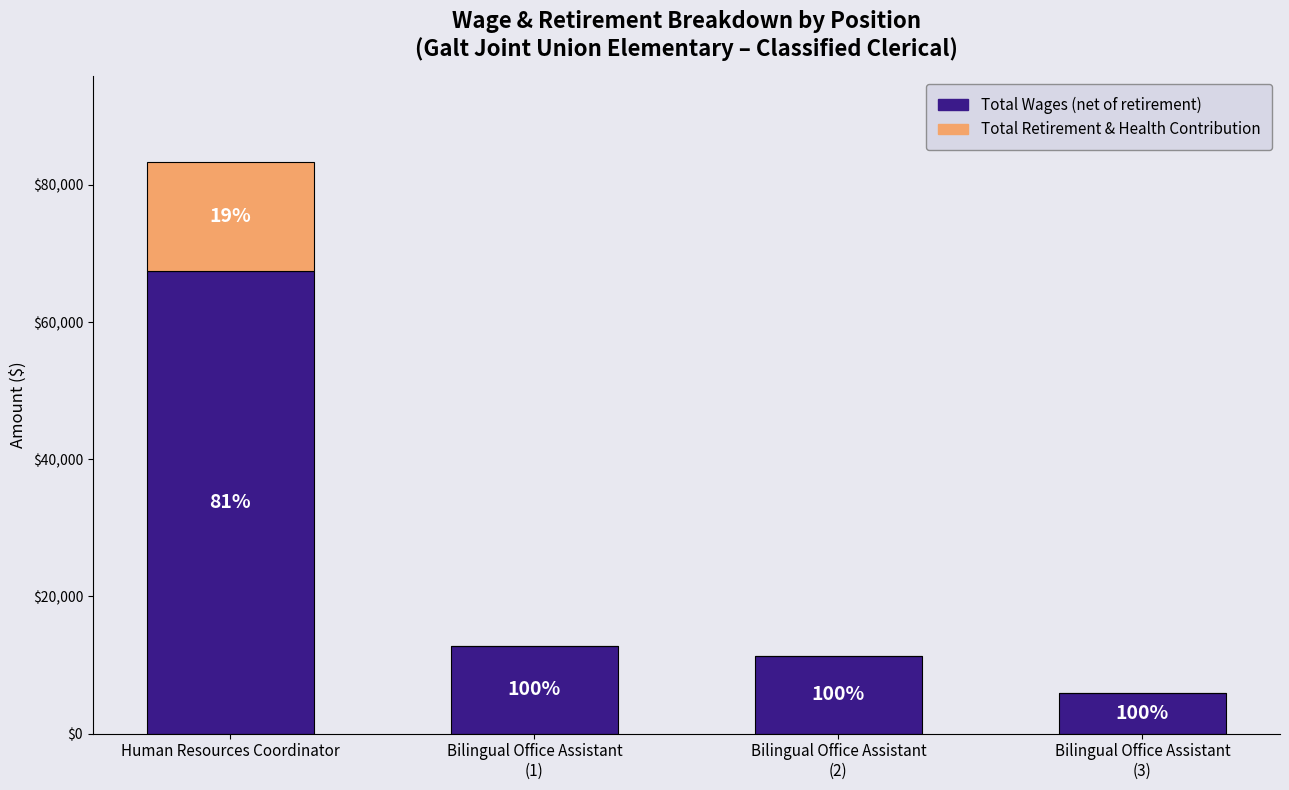

Are the bars grouped side by side (vs. stacked)?

No